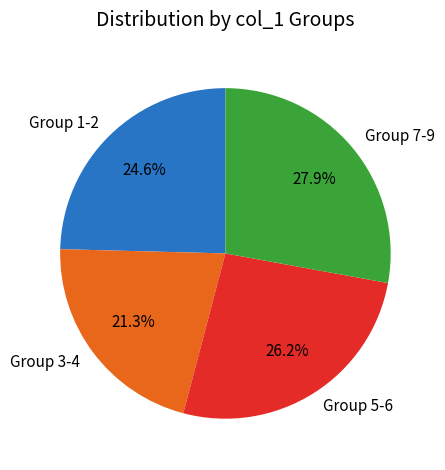

Is there any slice that represents more than half of the pie?

No